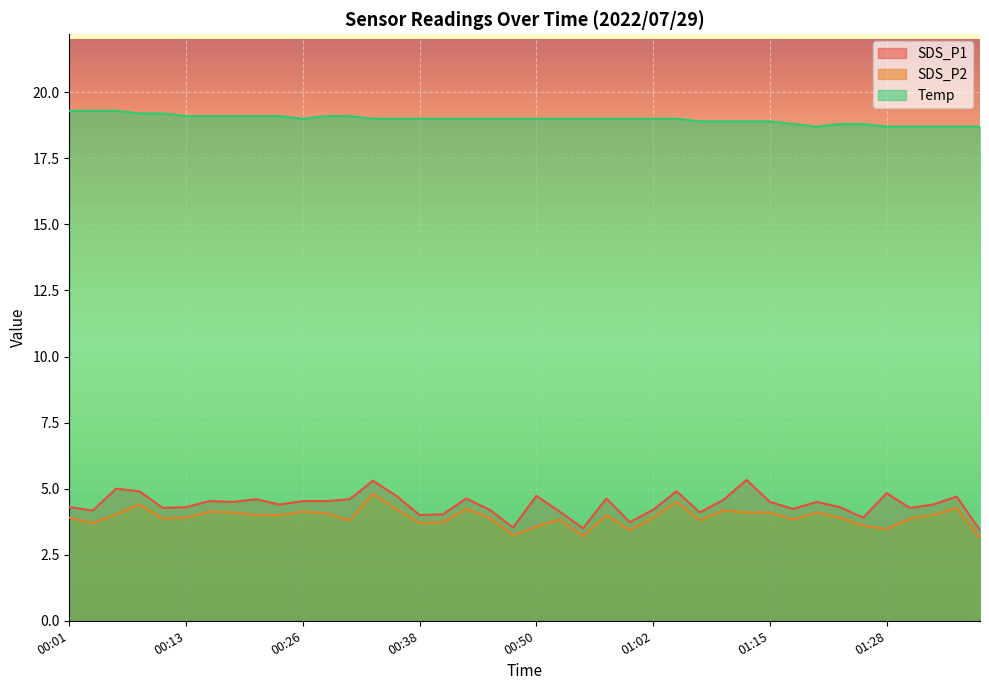

What is the sum of all SDS_P1 values?

175.9